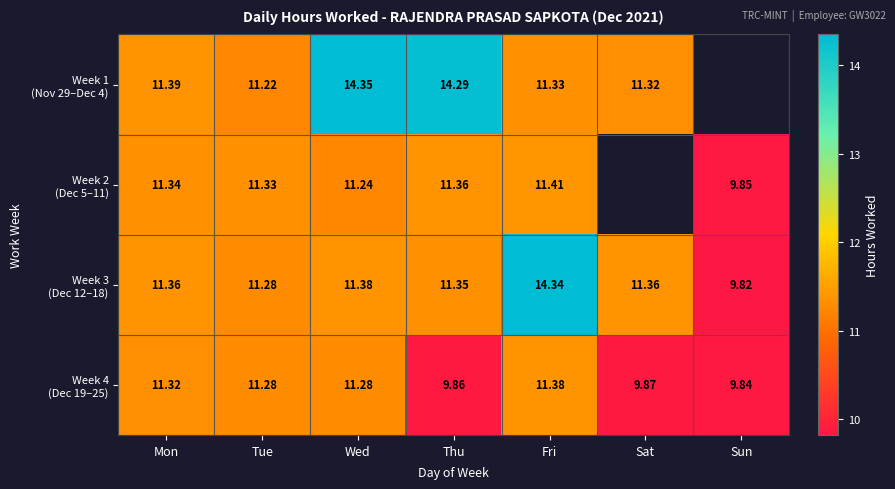

Rank the categories by Week 3 (Dec 12–18) value from highest to lowest.

Fri, Wed, Mon, Sat, Thu, Tue, Sun